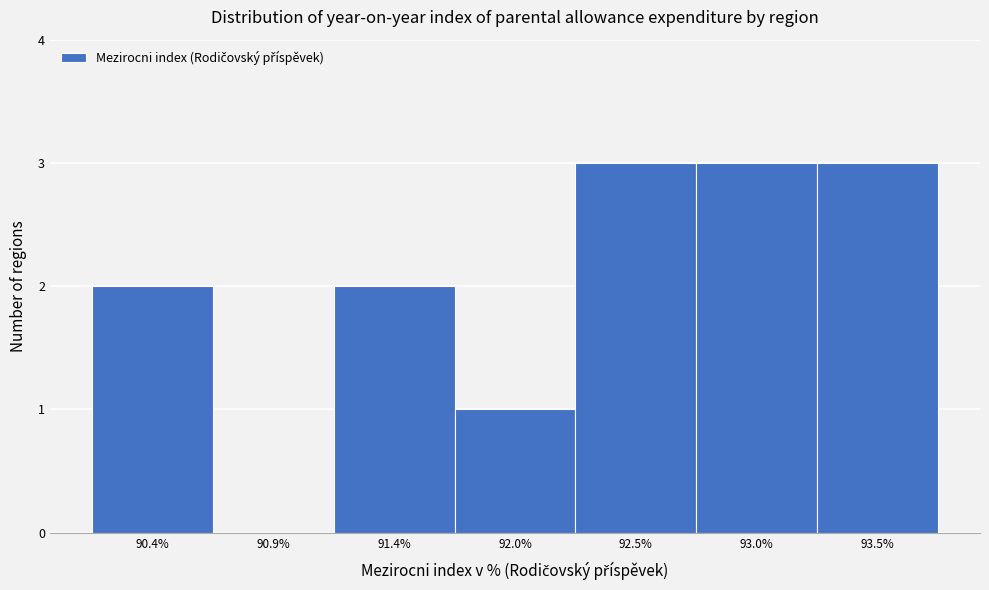

Reading left to right, transcribe all the data shown in this chart.

90.4%=2	90.9%=0	91.4%=2	92.0%=1	92.5%=3	93.0%=3	93.5%=3